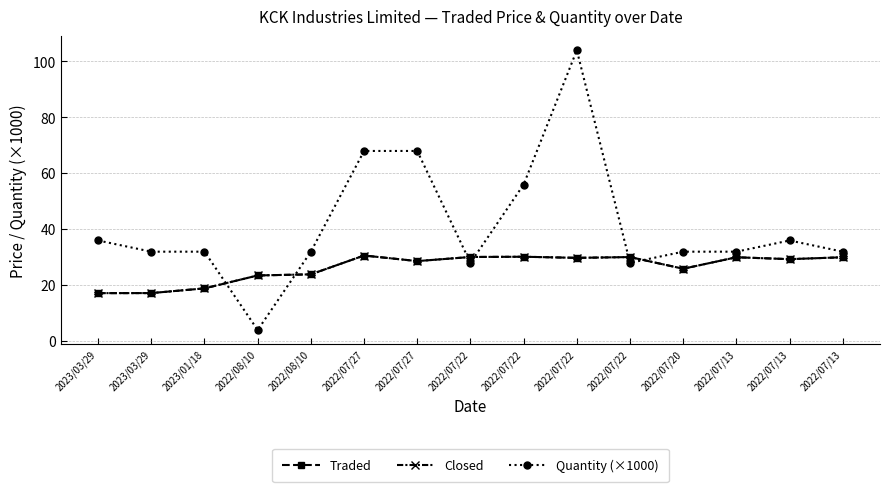

At which category is the sum across all series the highest?

2022/07/22